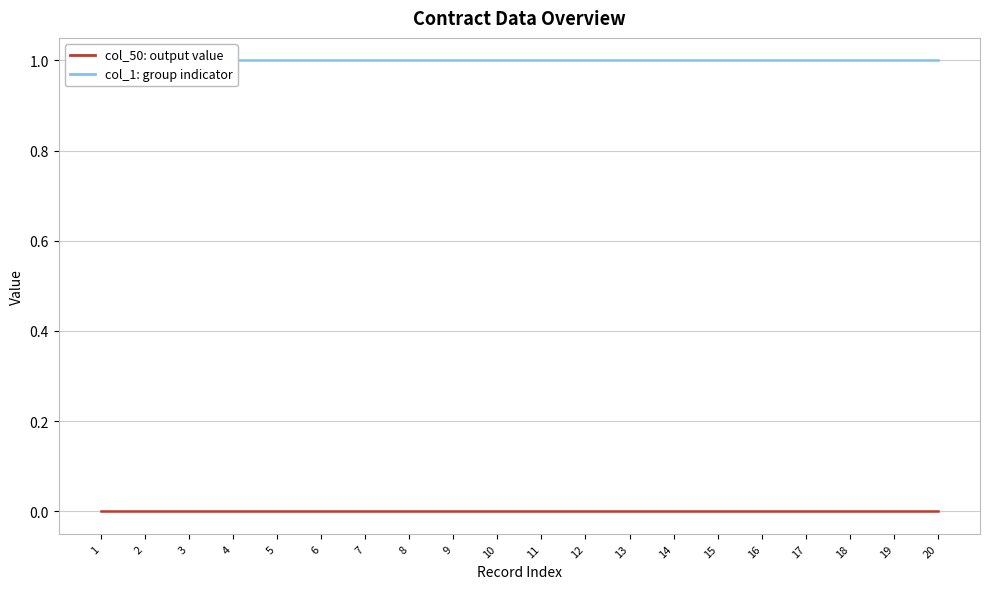

What are all the series names shown in the legend?

col_1 (group indicator), col_50 (output value)